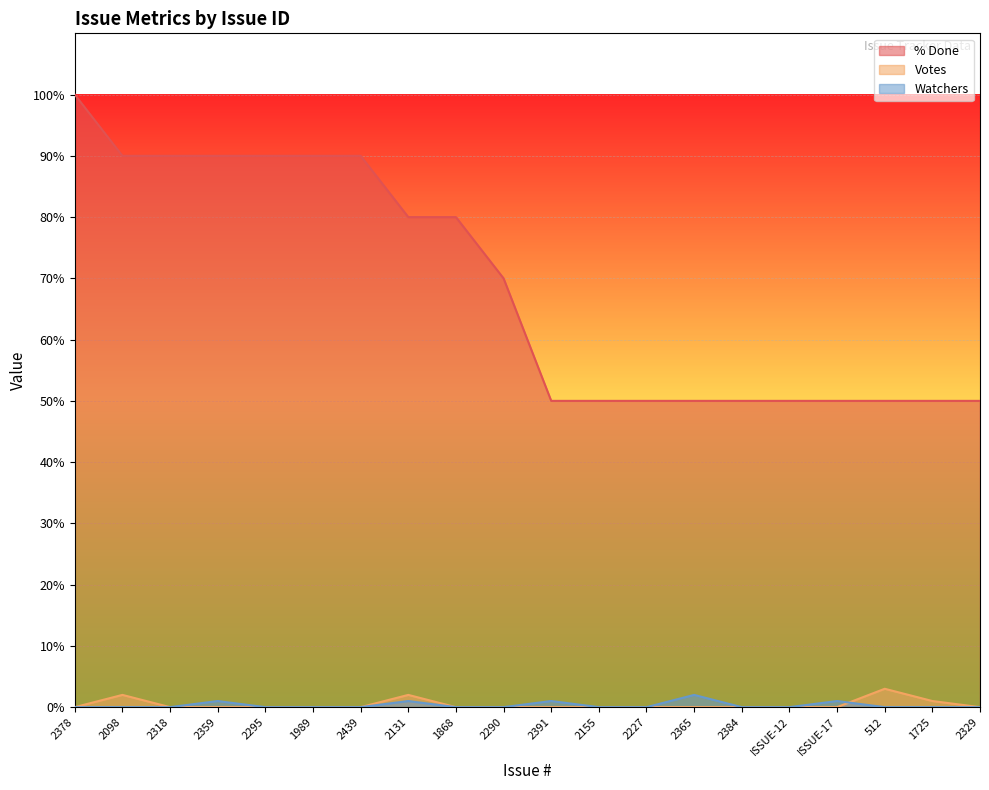

Does the chart display data point markers on the line(s)?

No